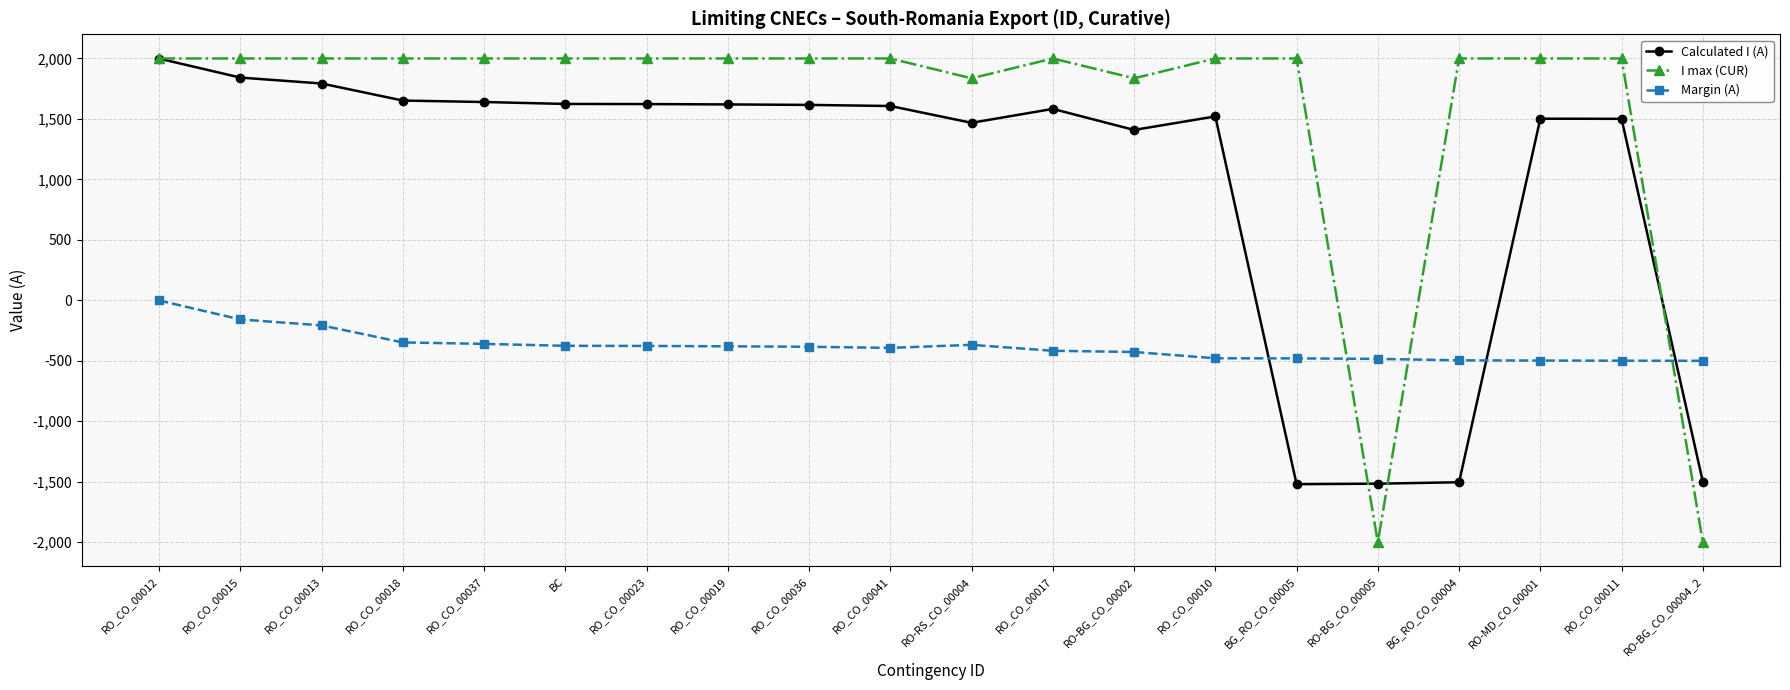

What is the total value across all series at RO-RS_CO_00004?

2936